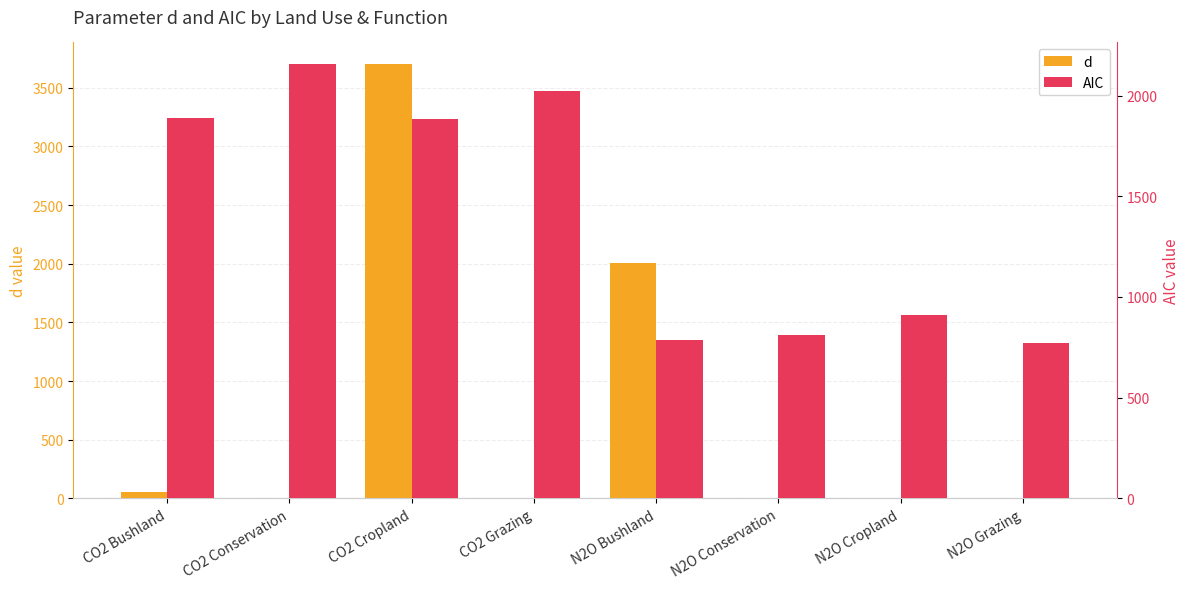

What are all the series names shown in the legend?

d, AIC